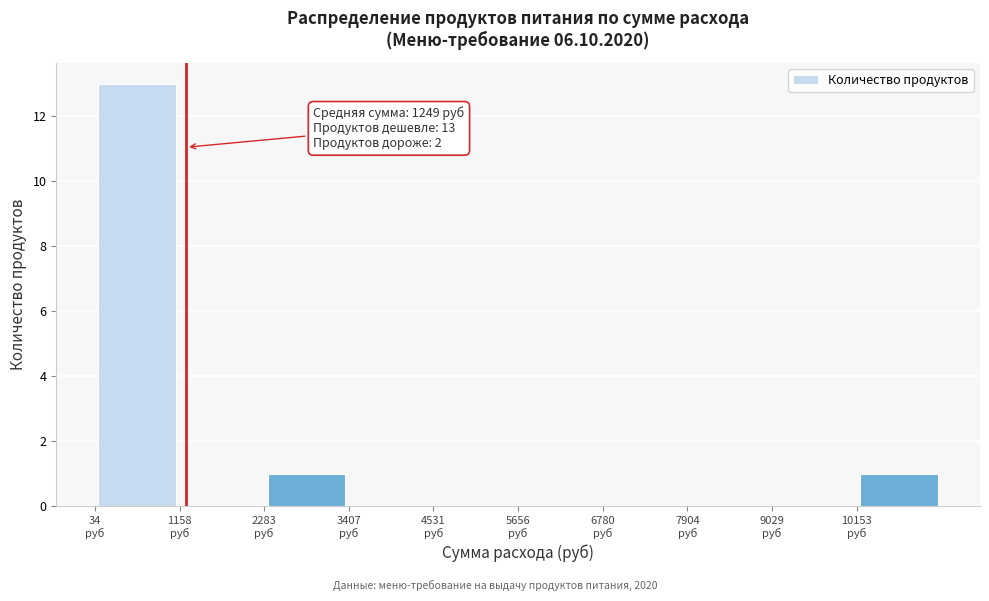

Over which range of the x-axis is the bar tallest?

0 to 1200